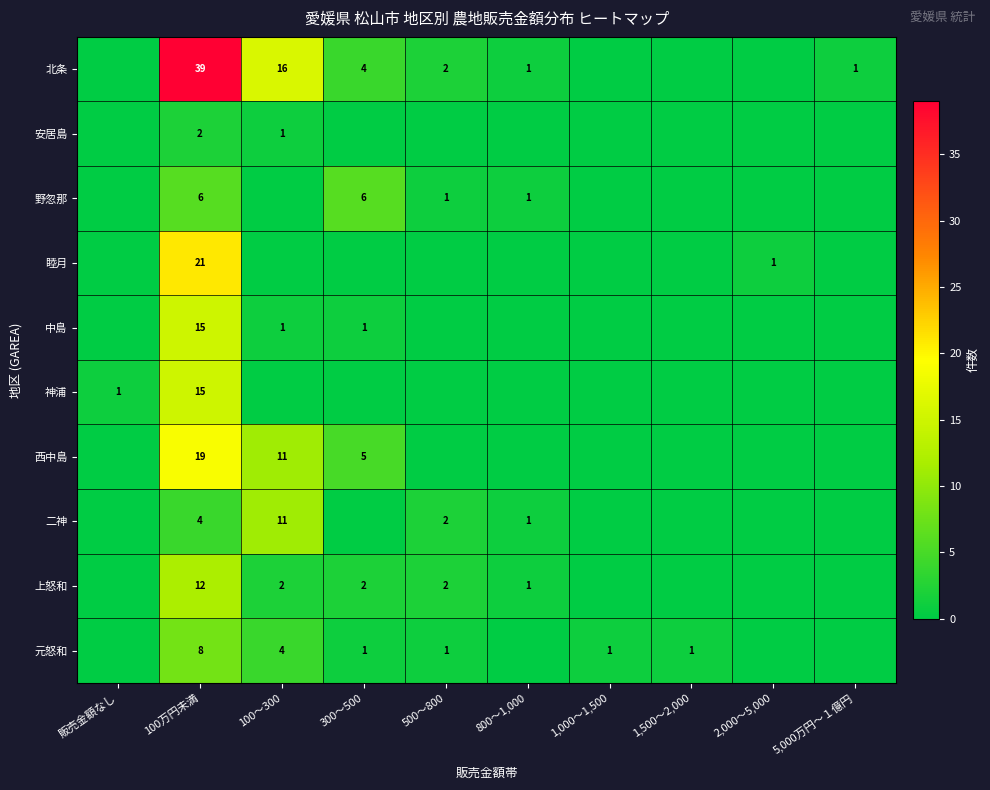

How many series are shown in this chart?

10